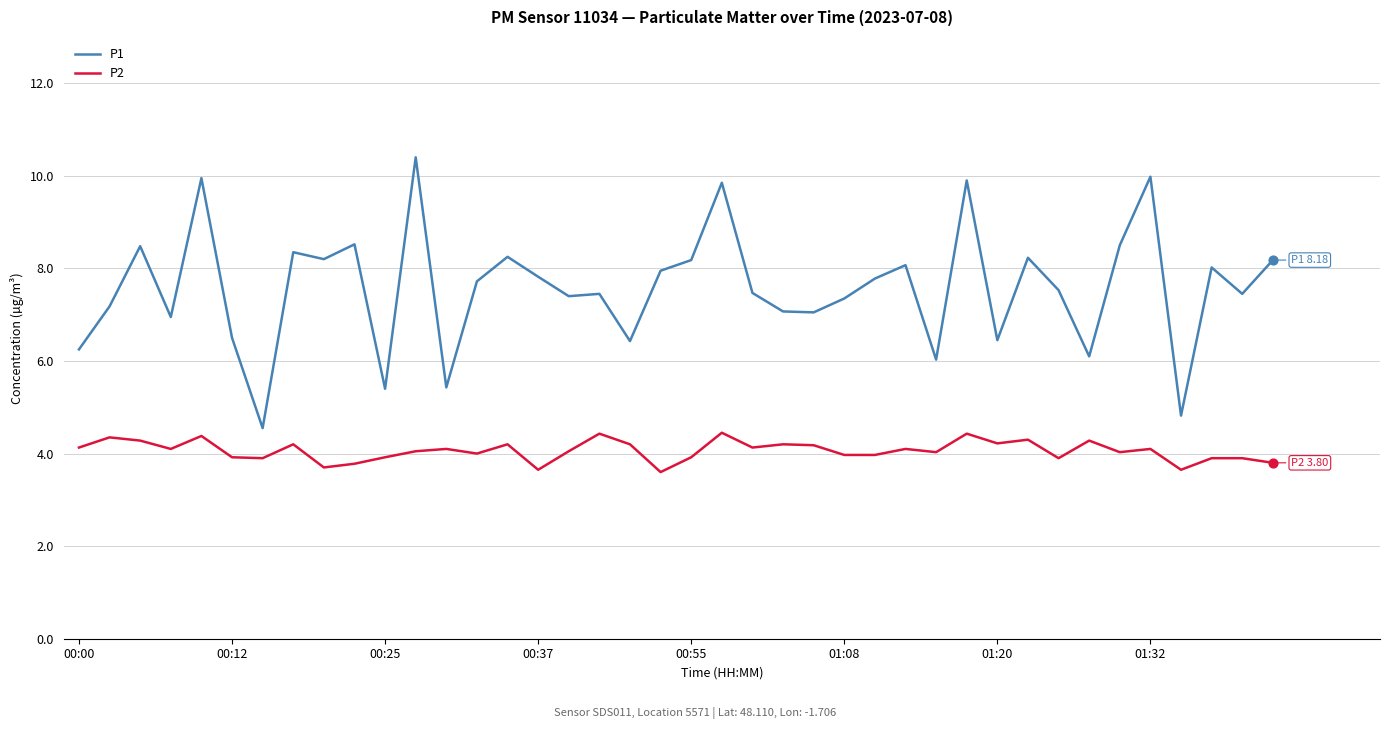

What are all the series names shown in the legend?

P1, P2